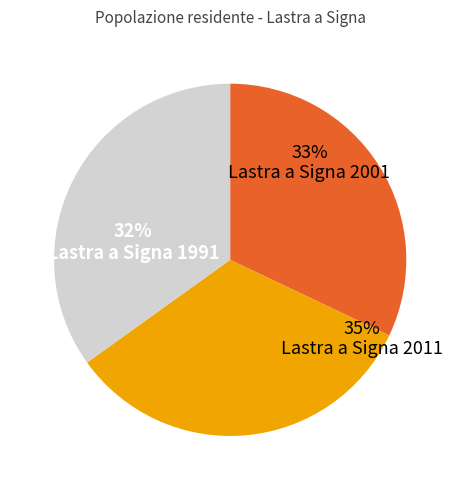

How many segments does this pie chart have?

3